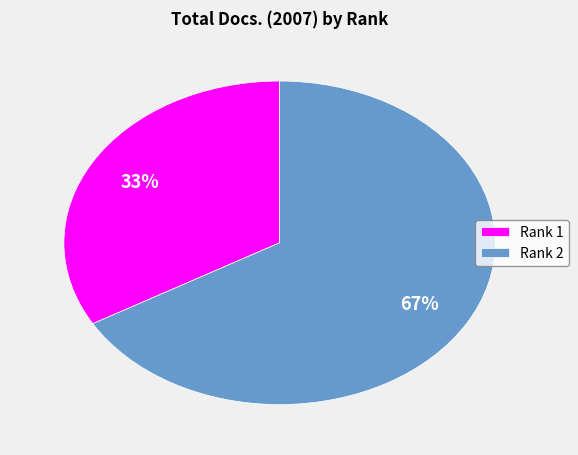

How many slices are in this pie chart?

2